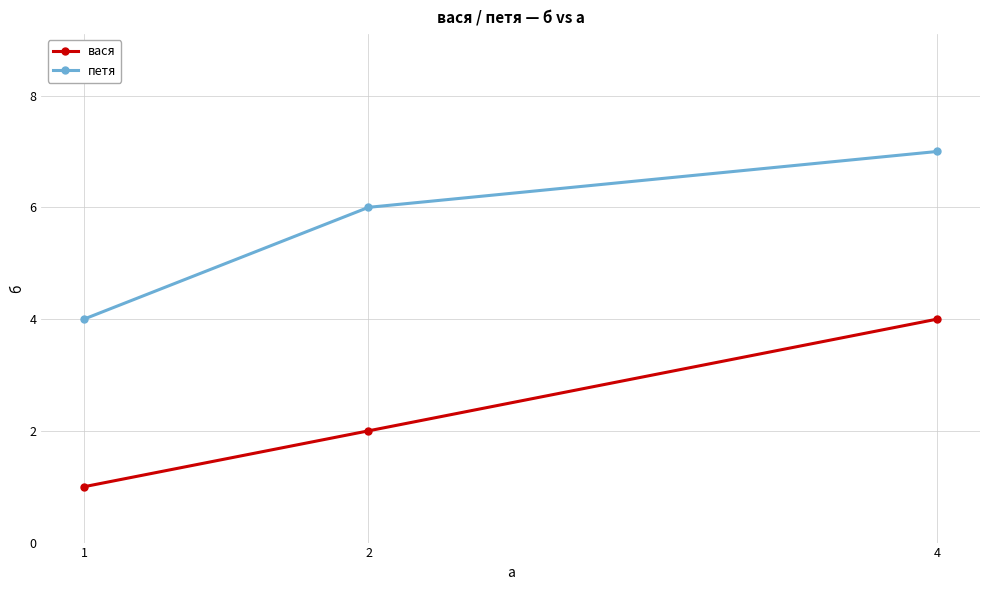

Rank the categories by петя value from lowest to highest.

1, 2, 4